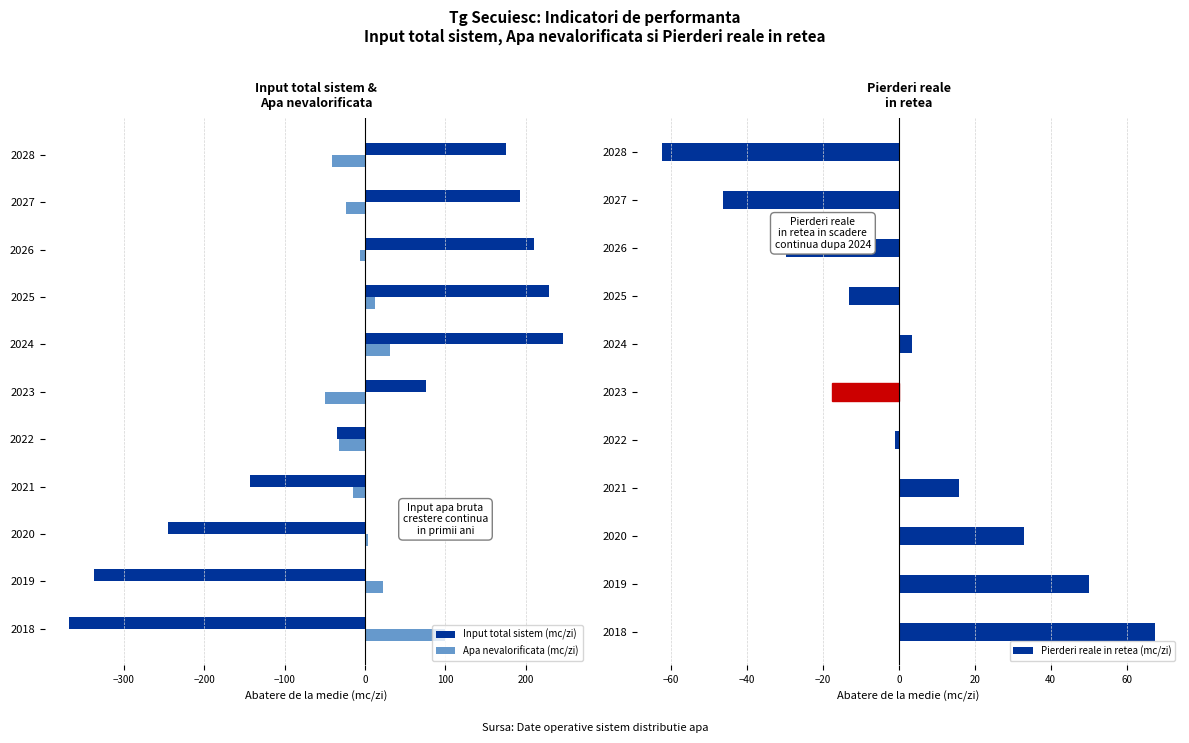

Is it true that Input total sistem (mc/zi) equals 316.1 at 2025?

False